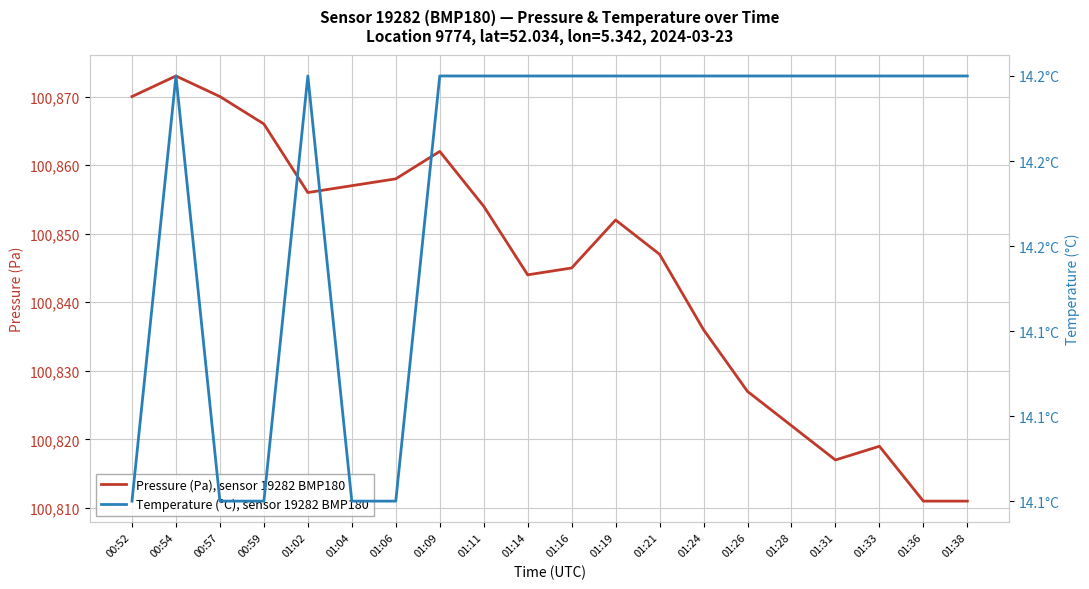

True or false: Temperature (°C), sensor 19282 BMP180 has a value of 3.3 at 01:38.

False